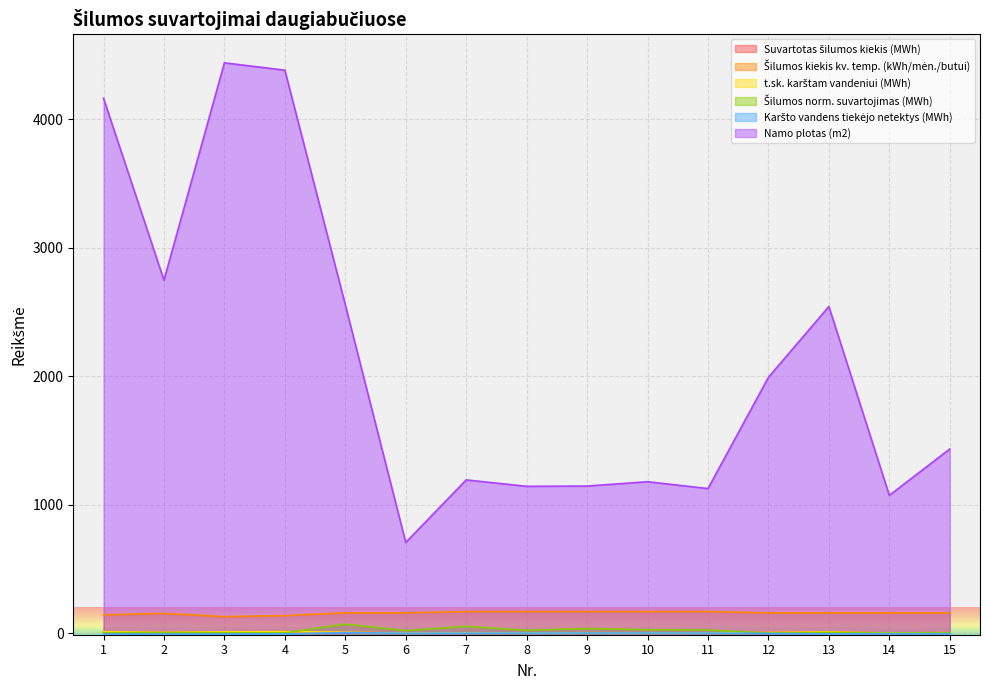

What is the difference between the Suvartotas šilumos kiekis (MWh) values at 9 and 5?

4.8